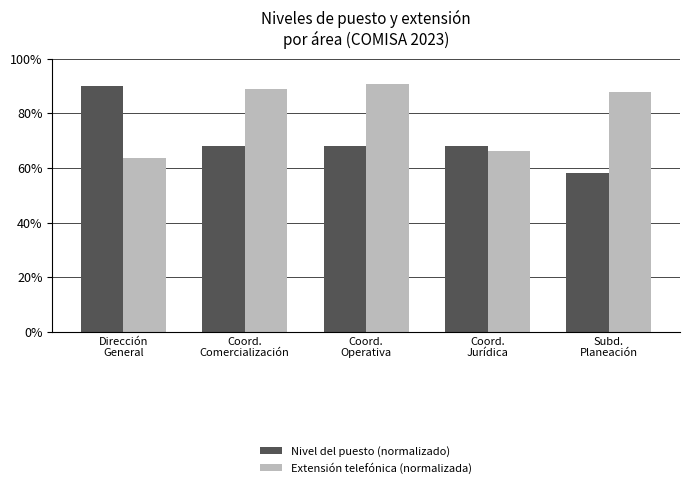

Which series has the largest total across all categories?

Extensión telefónica (normalizada)